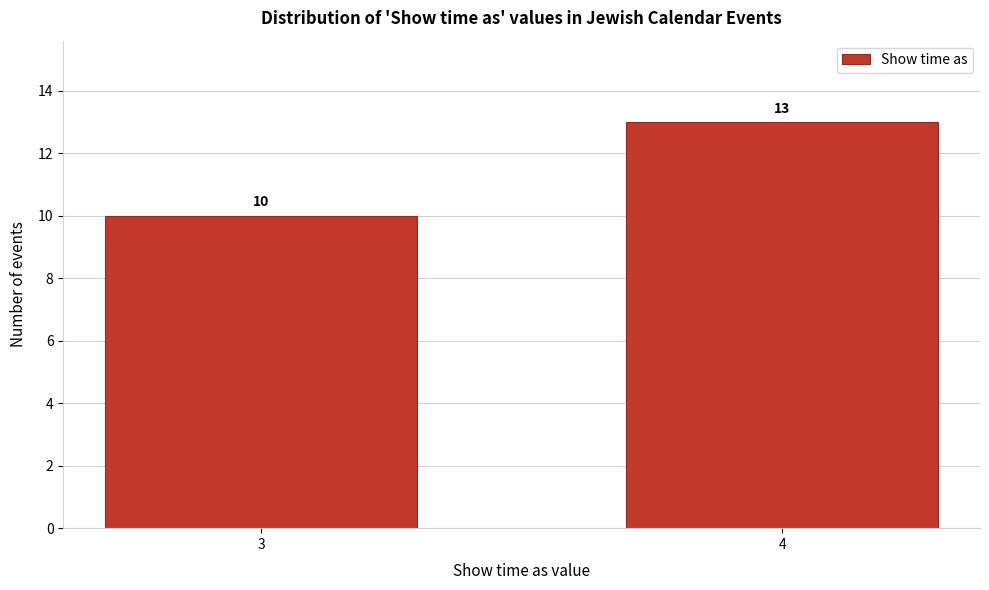

Reading left to right, what are all the values shown in this chart?

10	13